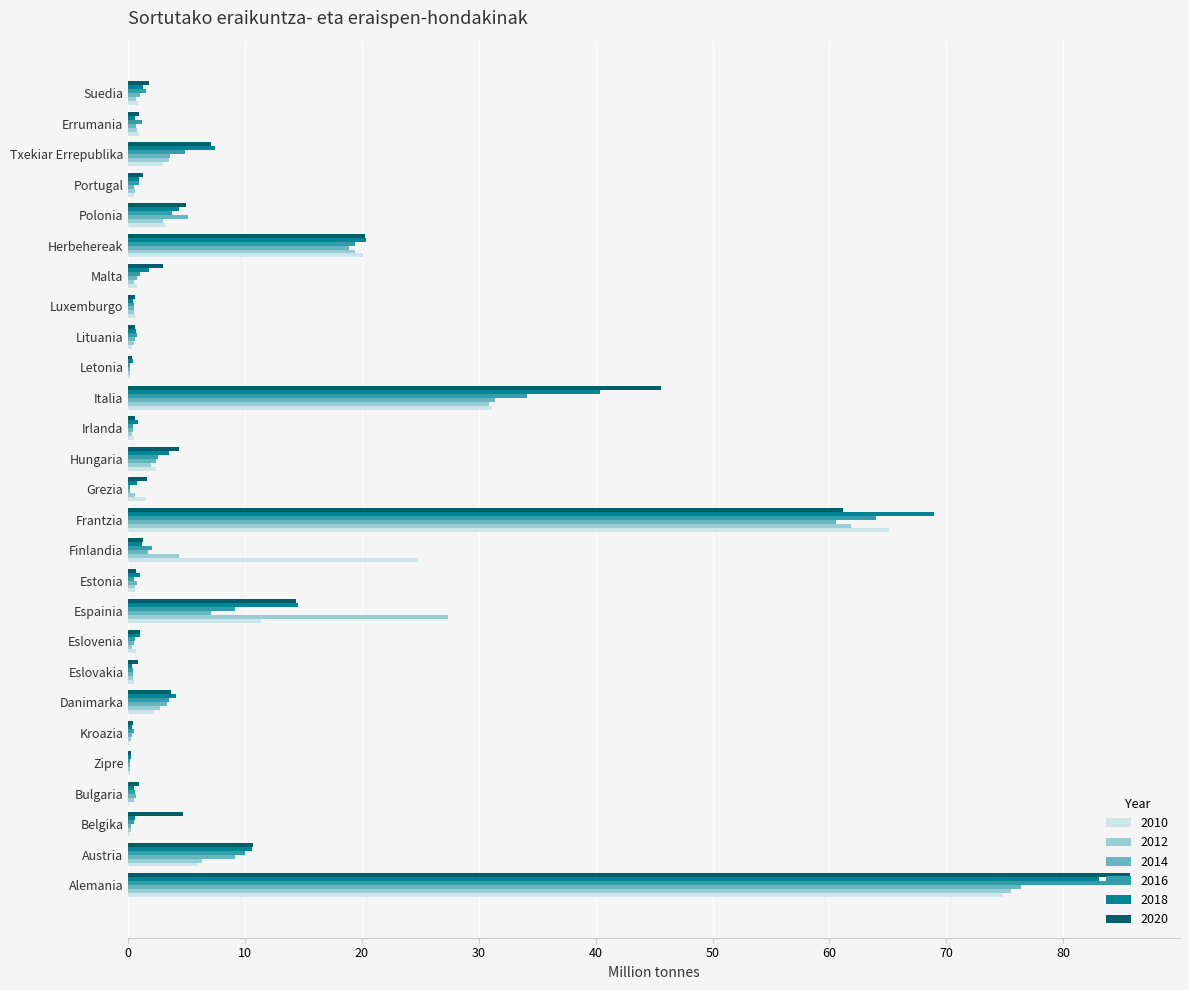

The value of 2020 at Malta is 2.9. True or false?

True